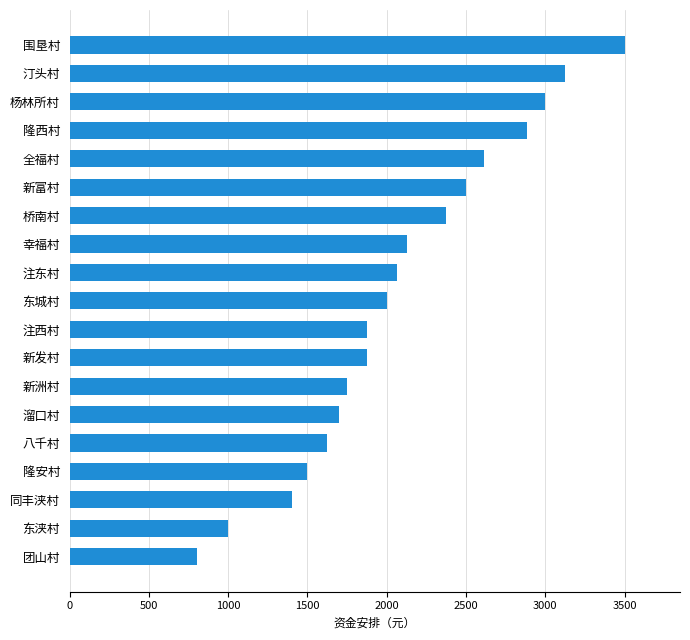

Which has a higher value, 东浃村 or 汀头村?

汀头村